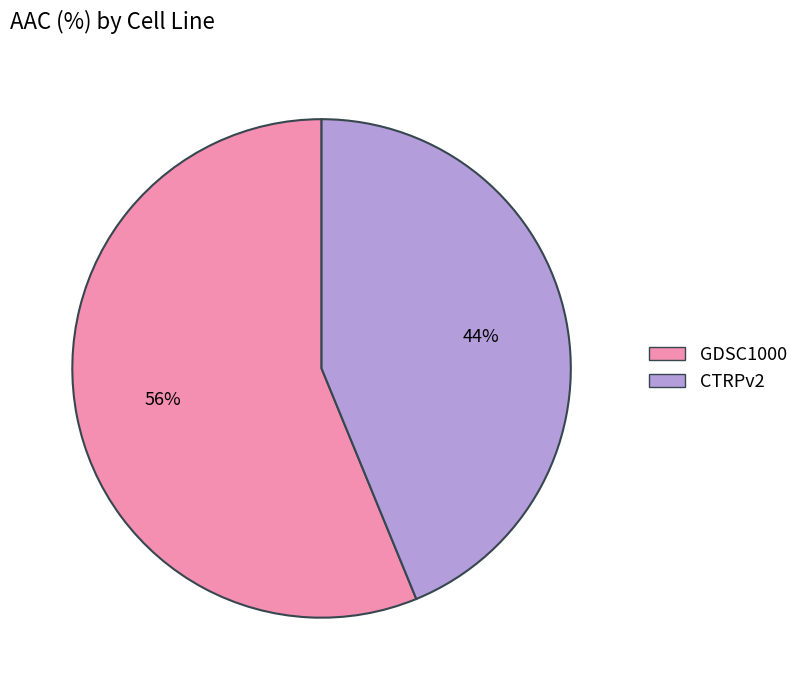

How many slices are in this pie chart?

2